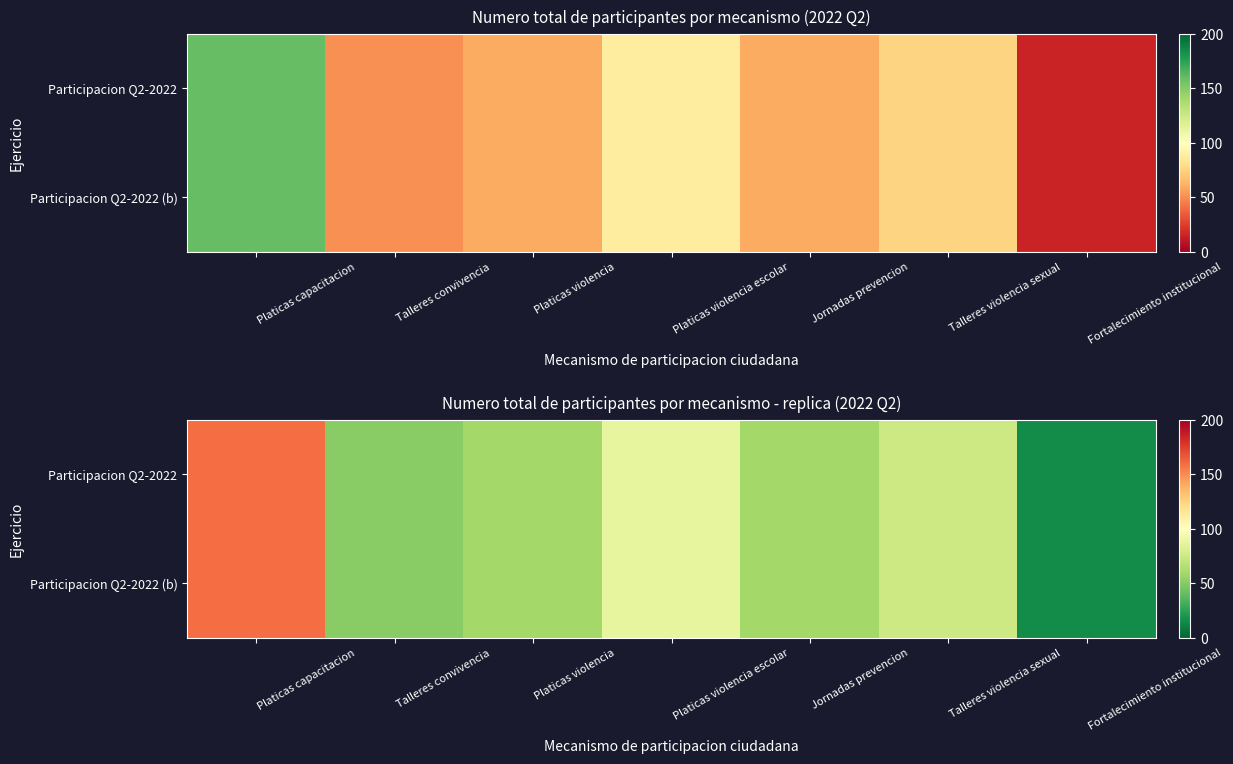

Rank the series by their maximum value, from highest to lowest.

Participacion Q2-2022, Participacion Q2-2022 (b)